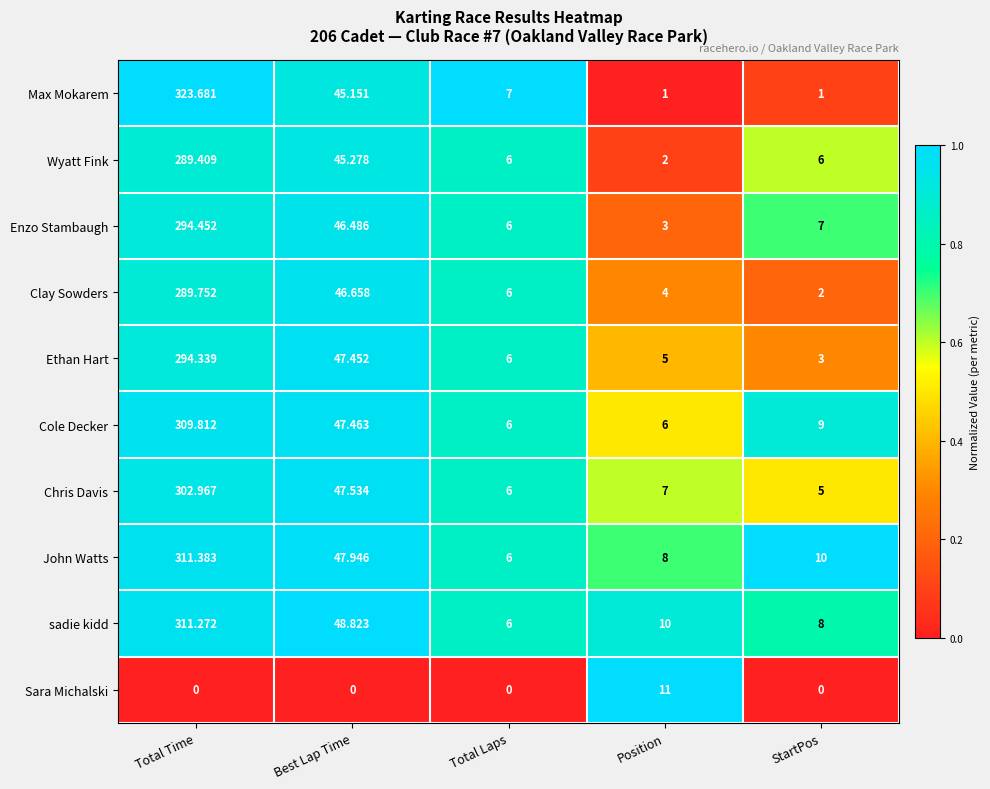

What is the spread (max minus min) of values at Total Time?

323.7